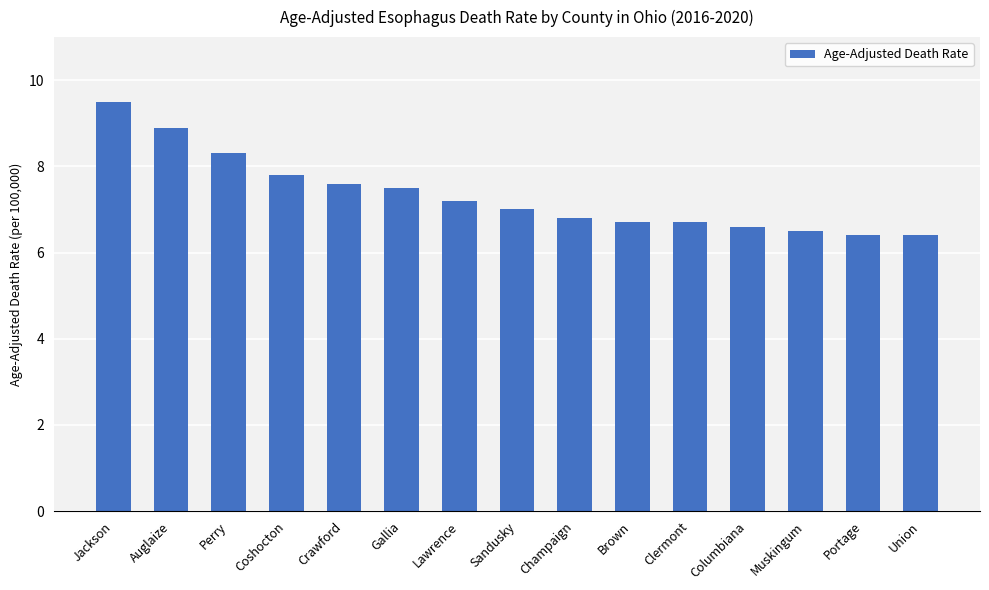

Count the number of categories in the chart.

15